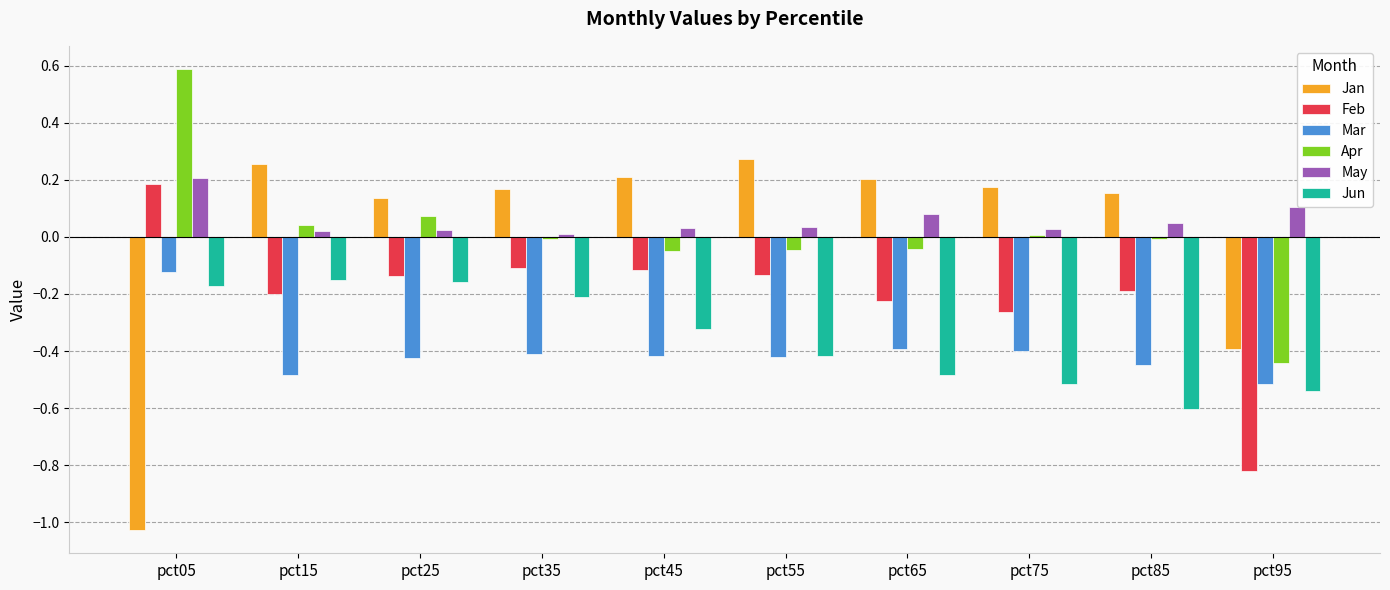

How many Feb values are between 0 and 1?

1